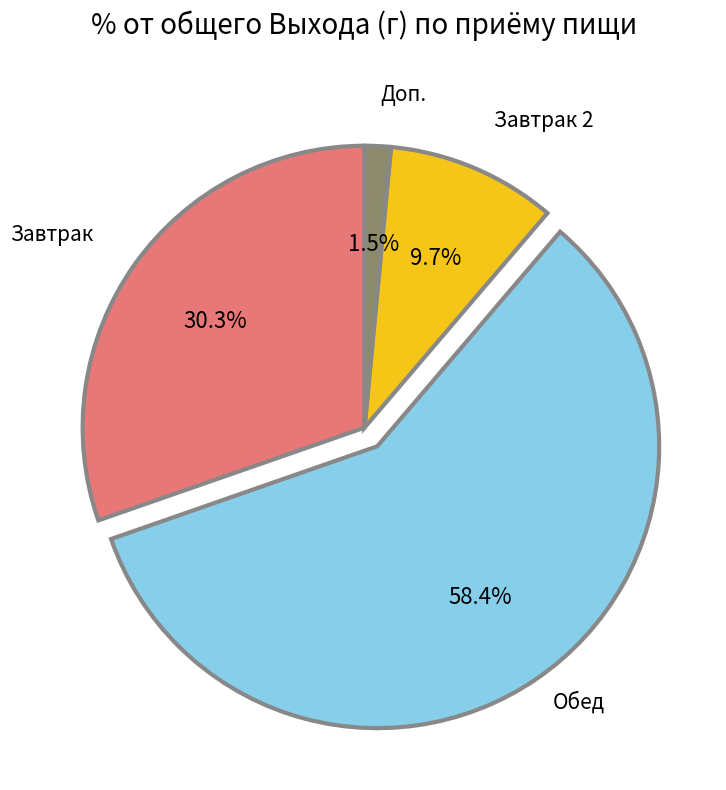

Does Обед represent more than half of the total?

Yes